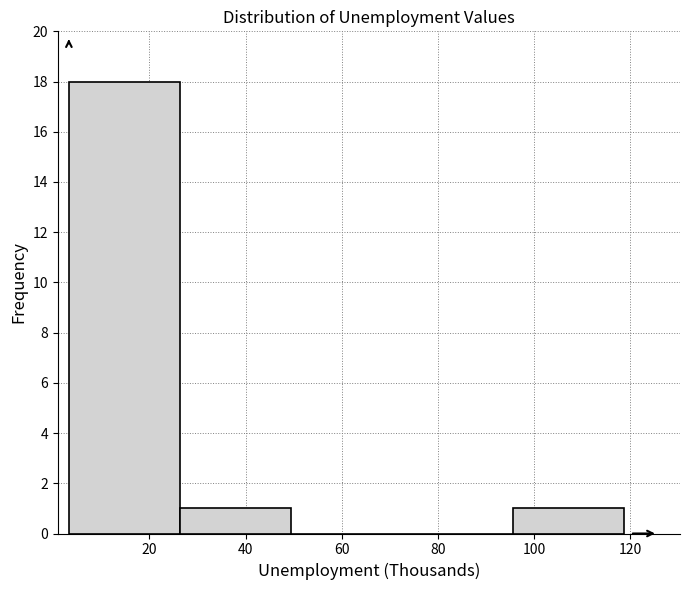

How tall is the bar that spans 96 to 118 on the x-axis? Neither the bar edges nor the heights are printed on the chart, so give them approximately, as read against the axes.

1